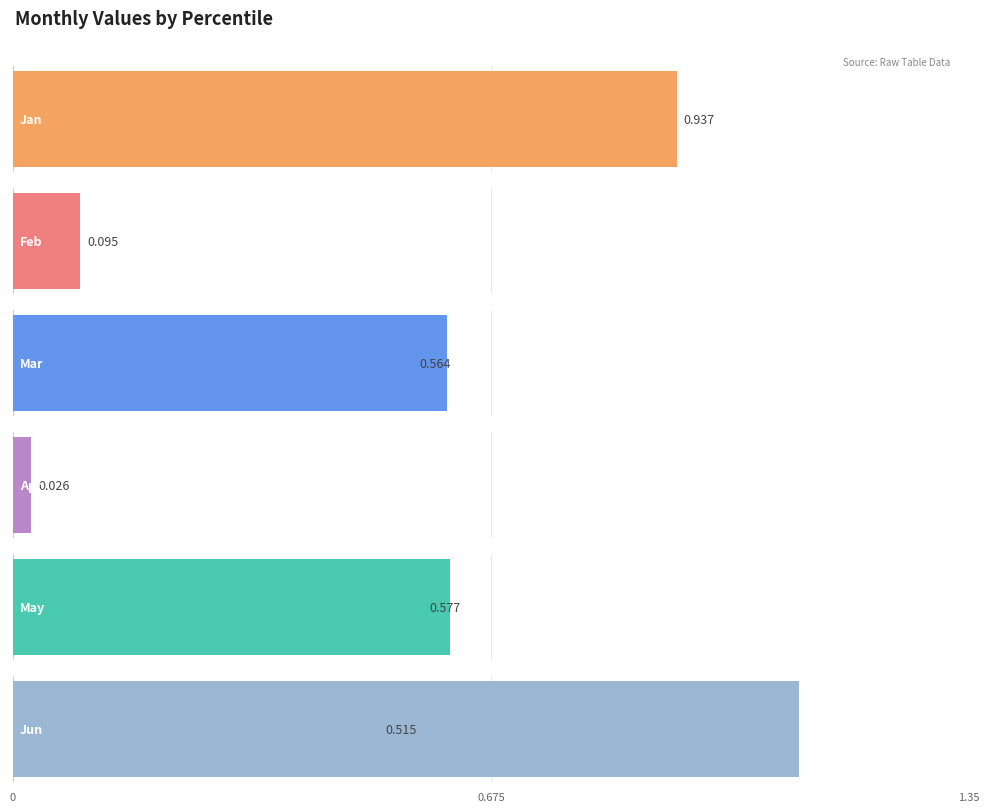

Is the value of May at pct35 greater than the value of Apr at pct95?

Yes